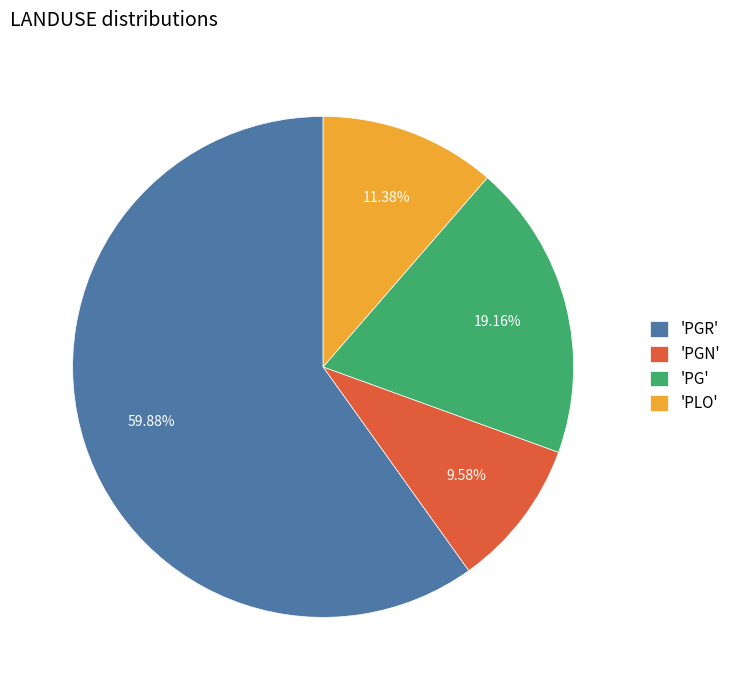

How many segments does this pie chart have?

4